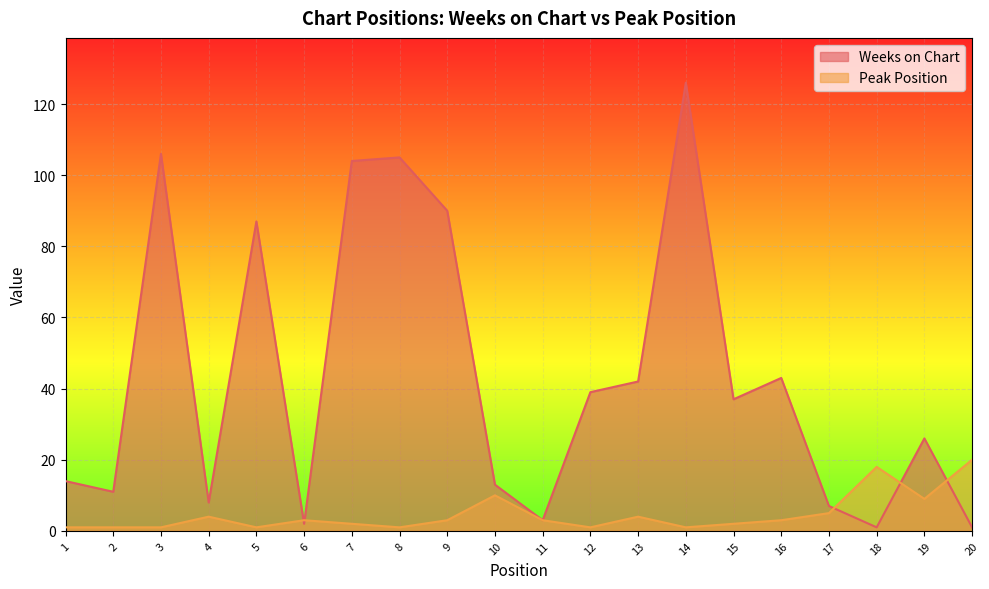

The Weeks on Chart series shows 105 at 8. True or false?

True